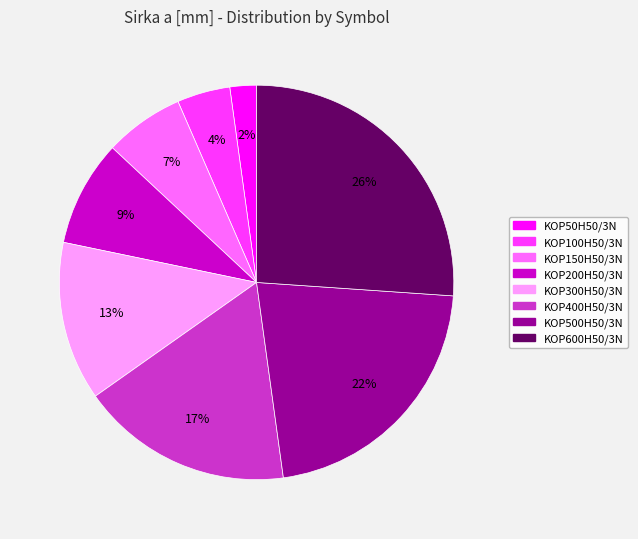

Is the sum of KOP300H50/3N and KOP100H50/3N greater than half?

No